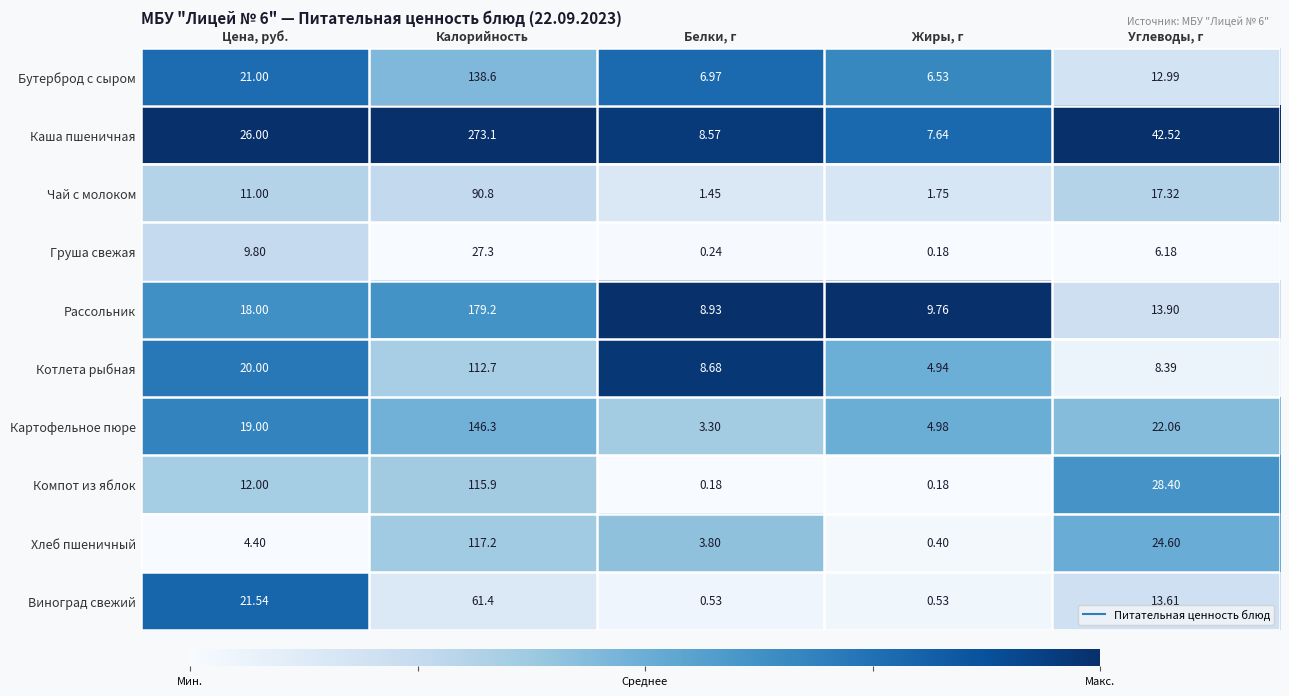

Rank the series by their maximum value, from highest to lowest.

Каша пшеничная, Рассольник, Картофельное пюре, Бутерброд с сыром, Хлеб пшеничный, Компот из яблок, Котлета рыбная, Чай с молоком, Виноград свежий, Груша свежая